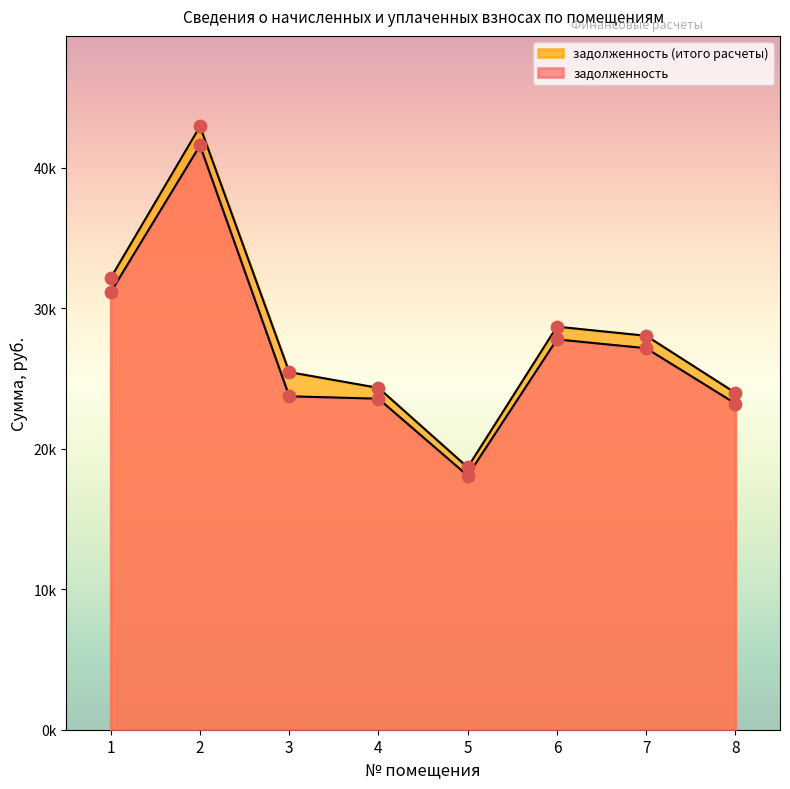

What is the total value across all series at 3?

49178.5